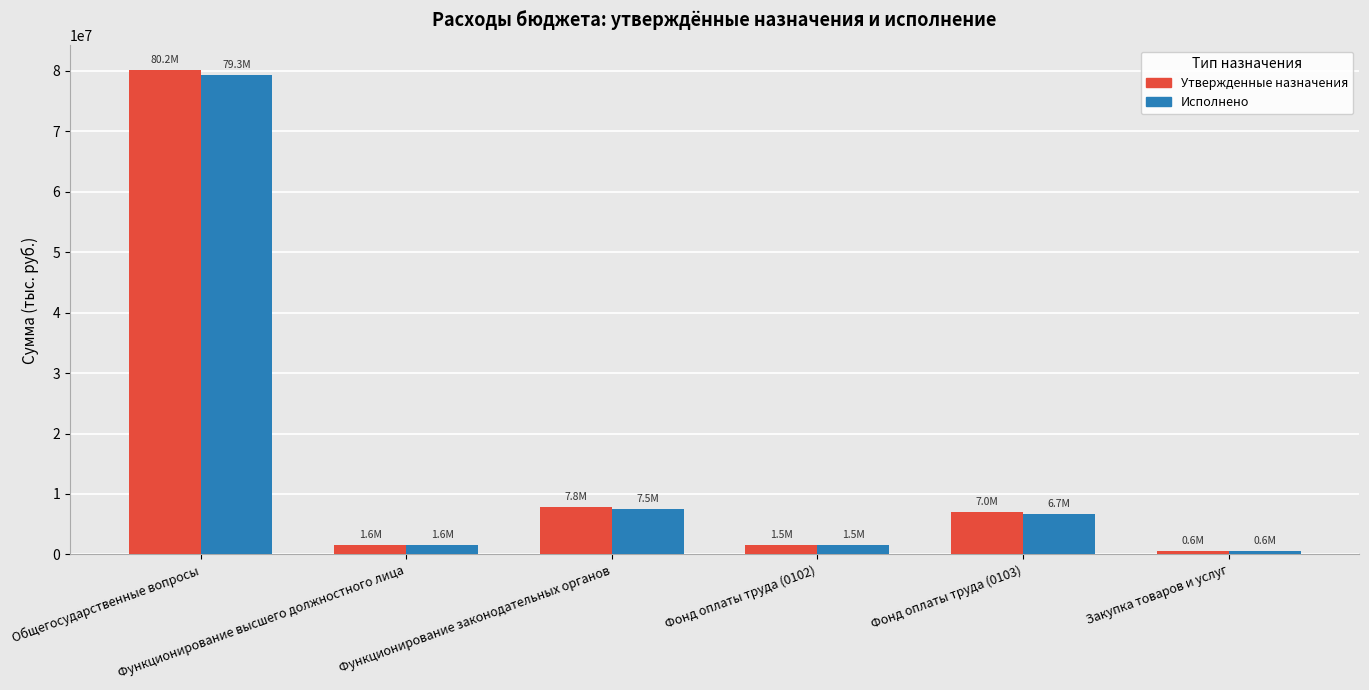

Is it true that Исполнено equals 1547969.7 at Фонд оплаты труда (0102)?

True